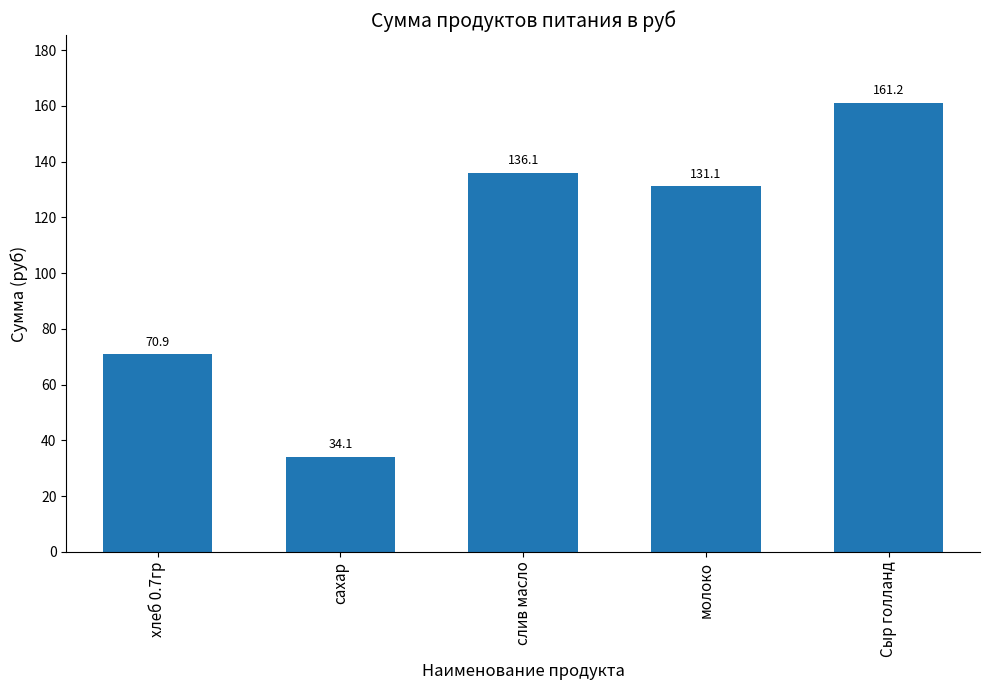

What is the maximum value shown in the chart?

161.2